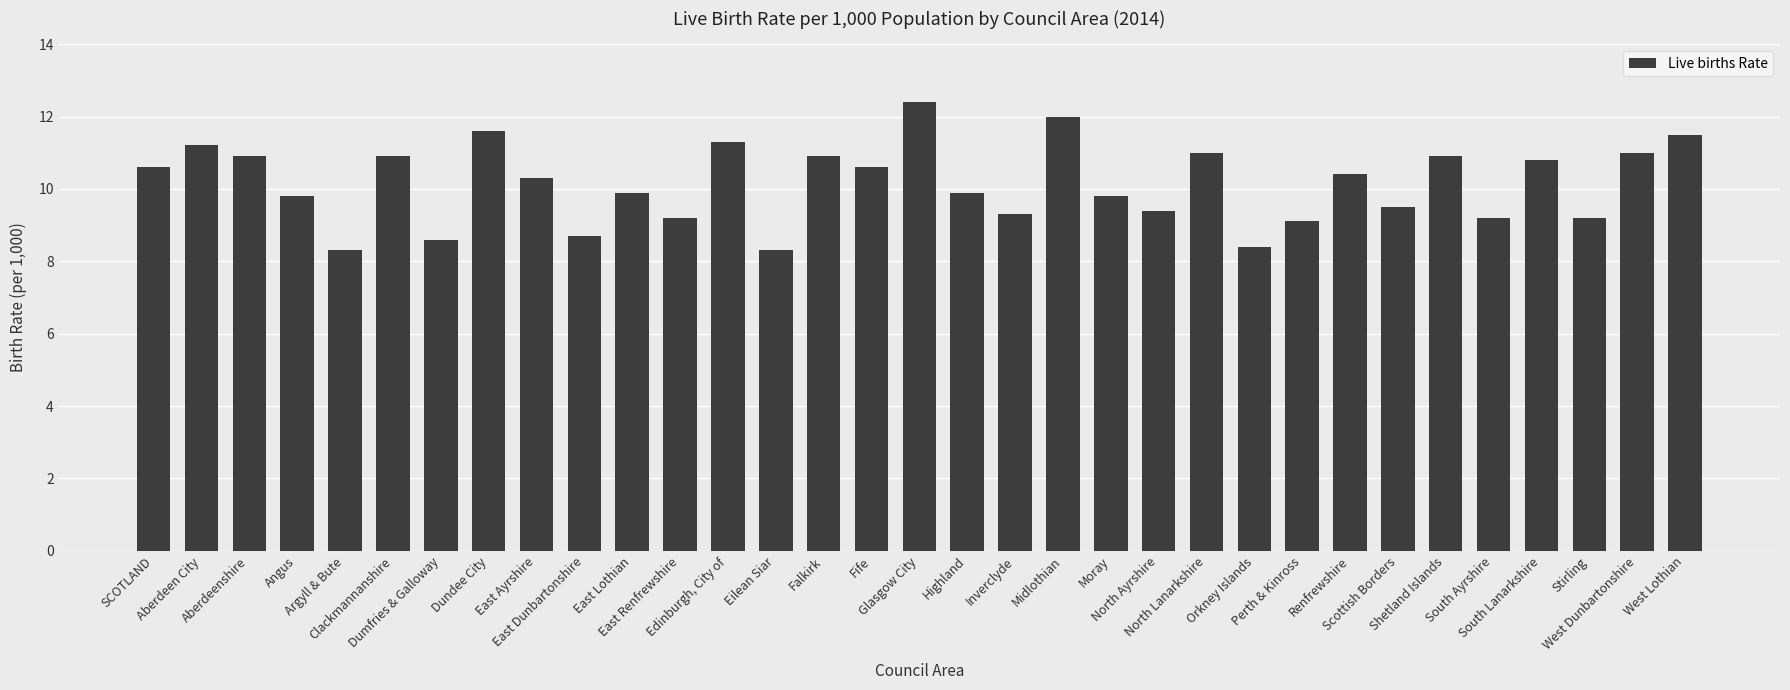

Is it true that the value at Argyll & Bute is 11.1?

False